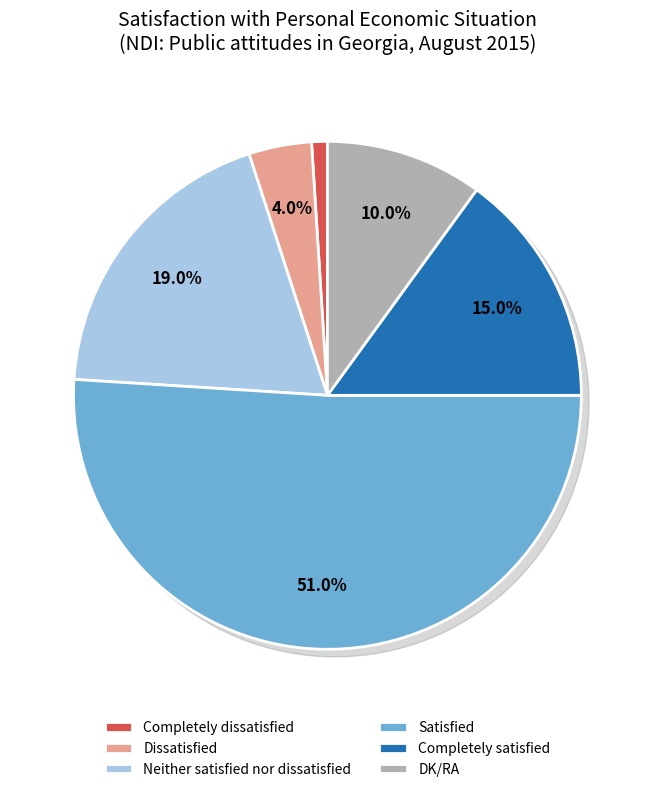

Rank the categories by value from highest to lowest.

Satisfied, Neither satisfied nor dissatisfied, Completely satisfied, DK/RA, Dissatisfied, Completely dissatisfied